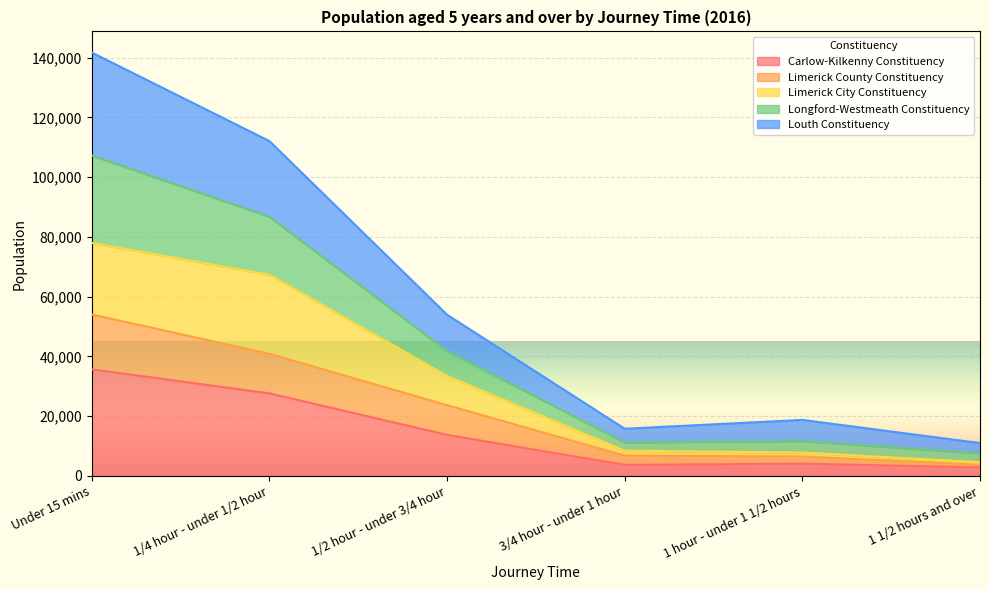

True or false: Limerick County Constituency and Louth Constituency intersect in this chart.

False